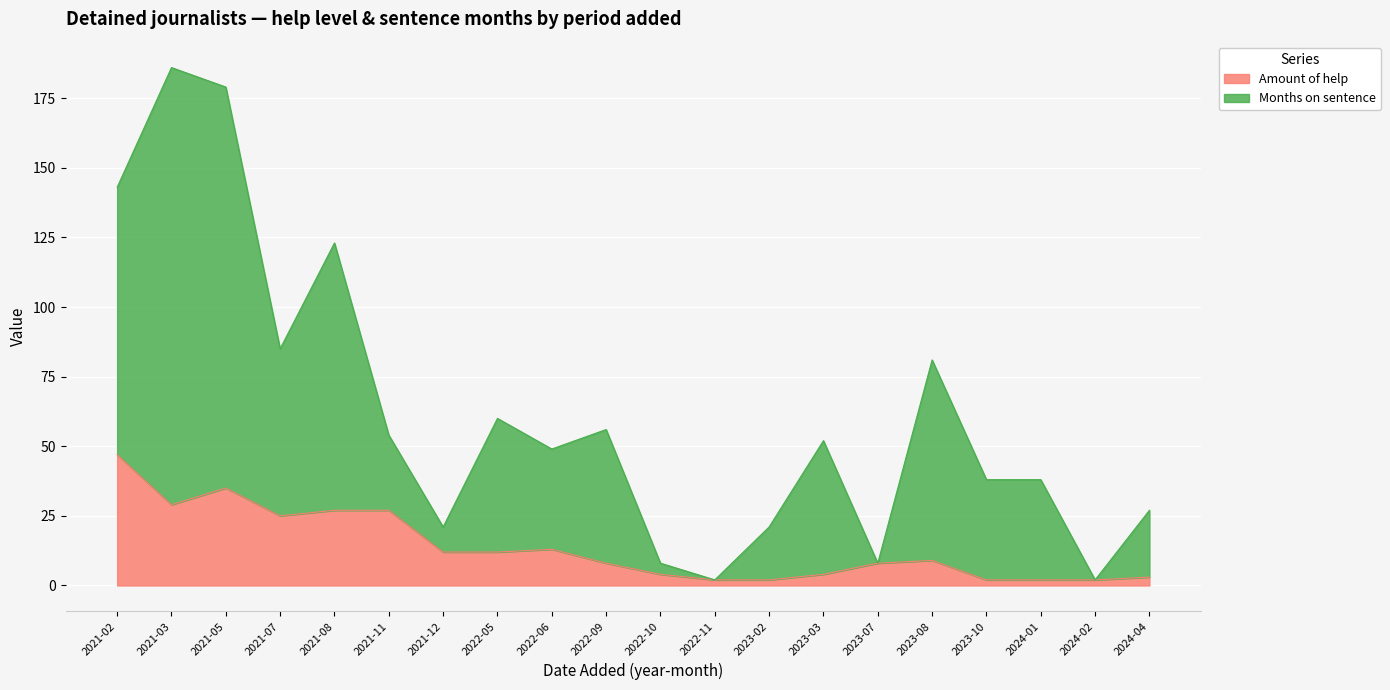

Which category has the highest value across all series?

2021-03